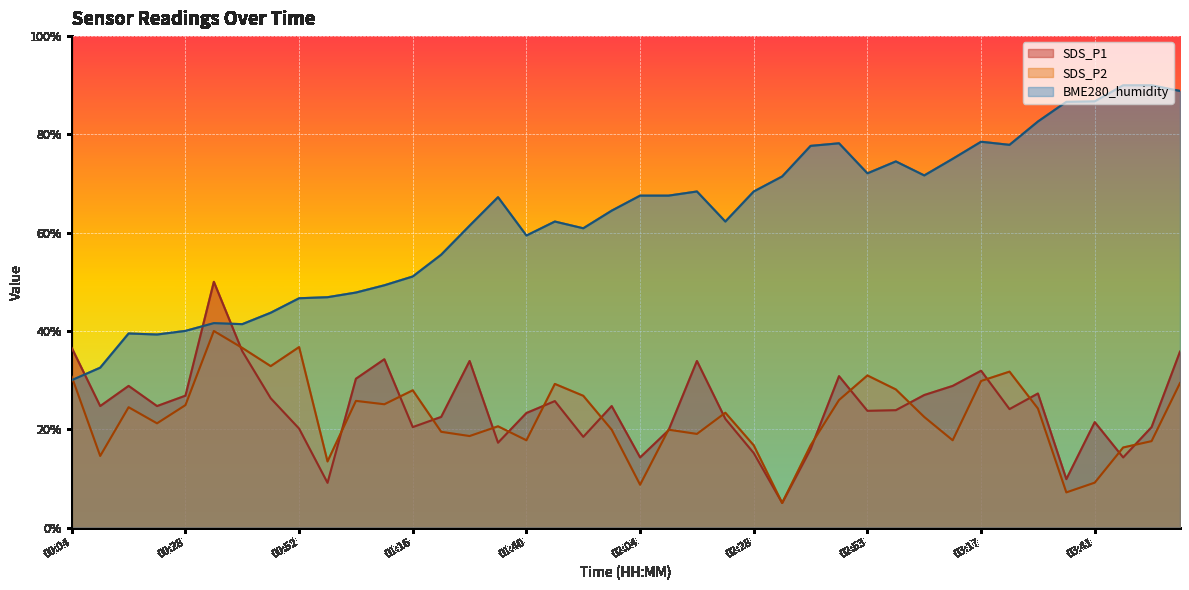

Reading right to left, transcribe all the data shown in this chart.

SDS_P1: 03:59=35.8	03:53=20.4	03:47=14.3	03:41=21.5	03:35=9.9	03:29=27.3	03:23=24.1	03:17=31.9	03:11=28.8	03:05=27.0	02:59=23.9	02:53=23.8	02:46=30.8	02:40=15.9	02:34=5.0	02:28=15.1	02:22=22.1	02:16=33.9	02:10=19.8	02:04=14.3	01:58=24.7	01:52=18.5	01:46=25.7	01:40=23.3	01:34=17.3	01:28=33.9	01:22=22.5	01:16=20.4	01:10=34.2	01:04=30.3	00:58=9.1	00:52=20.1	00:46=26.3	00:40=35.9	00:34=50.0	00:28=26.8	00:22=24.7	00:16=28.8	00:10=24.7	00:04=36.5
SDS_P2: 03:59=29.4	03:53=17.6	03:47=16.3	03:41=9.1	03:35=7.2	03:29=24.2	03:23=31.7	03:17=29.8	03:11=17.8	03:05=22.5	02:59=28.1	02:53=30.9	02:46=25.9	02:40=16.7	02:34=5.0	02:28=16.7	02:22=23.4	02:16=19.1	02:10=19.9	02:04=8.7	01:58=19.9	01:52=26.8	01:46=29.2	01:40=17.8	01:34=20.6	01:28=18.6	01:22=19.5	01:16=27.9	01:10=25.1	01:04=25.8	00:58=13.4	00:52=36.7	00:46=32.8	00:40=36.6	00:34=40.0	00:28=24.9	00:22=21.2	00:16=24.5	00:10=14.6	00:04=30.7
BME280_humidity: 03:59=88.8	03:53=90.0	03:47=90.0	03:41=86.7	03:35=86.6	03:29=82.6	03:23=77.9	03:17=78.5	03:11=75.0	03:05=71.7	02:59=74.5	02:53=72.1	02:46=78.2	02:40=77.7	02:34=71.4	02:28=68.4	02:22=62.3	02:16=68.4	02:10=67.5	02:04=67.5	01:58=64.5	01:52=60.9	01:46=62.3	01:40=59.4	01:34=67.2	01:28=61.4	01:22=55.5	01:16=51.1	01:10=49.3	01:04=47.8	00:58=46.9	00:52=46.7	00:46=43.7	00:40=41.4	00:34=41.6	00:28=40.0	00:22=39.3	00:16=39.5	00:10=32.5	00:04=30.0